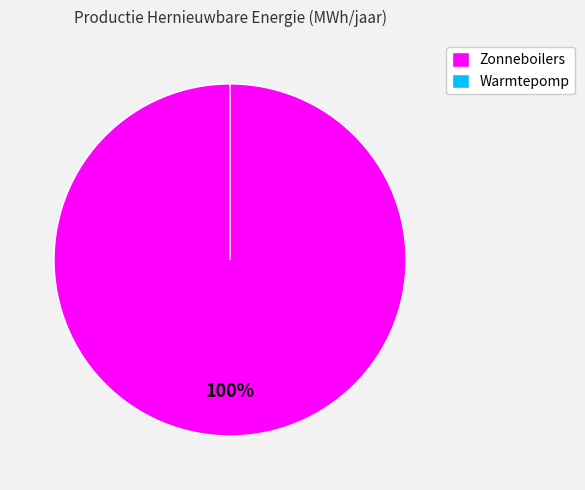

Rank the categories by value from lowest to highest.

Warmtepomp, Zonneboilers